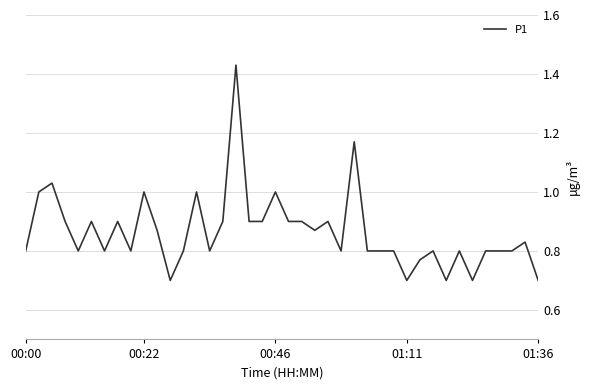

What is the difference between the maximum and minimum values?

0.7